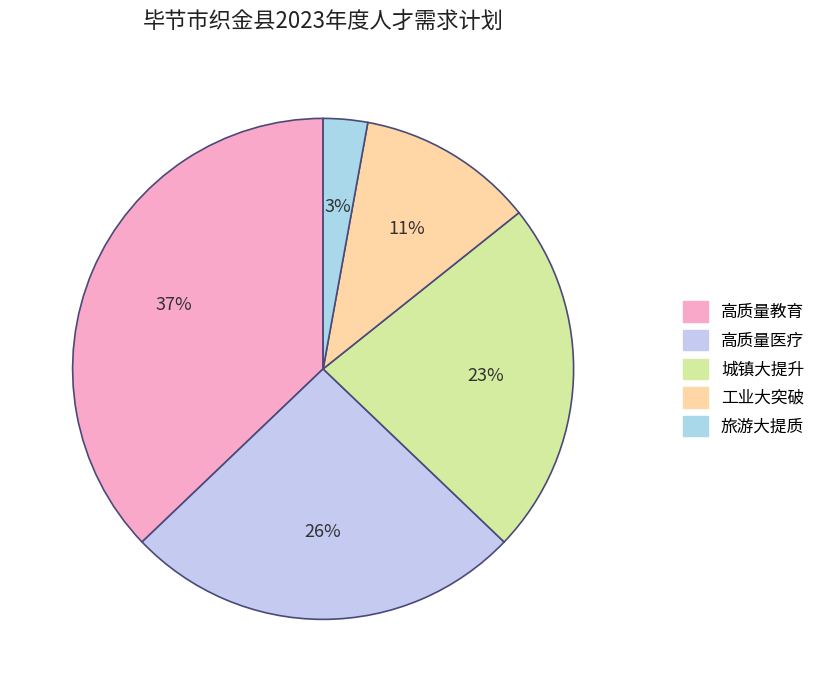

What is the total percentage of 高质量教育 and 工业大突破?

48.6%